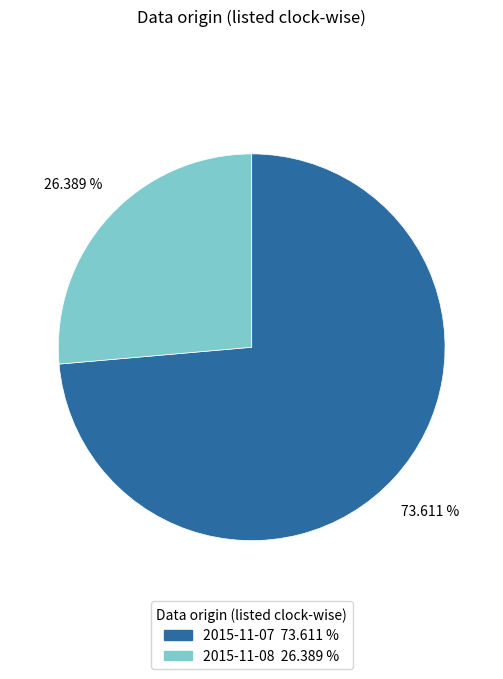

The 2015-11-08 slice represents 26% of the pie. True or false?

True